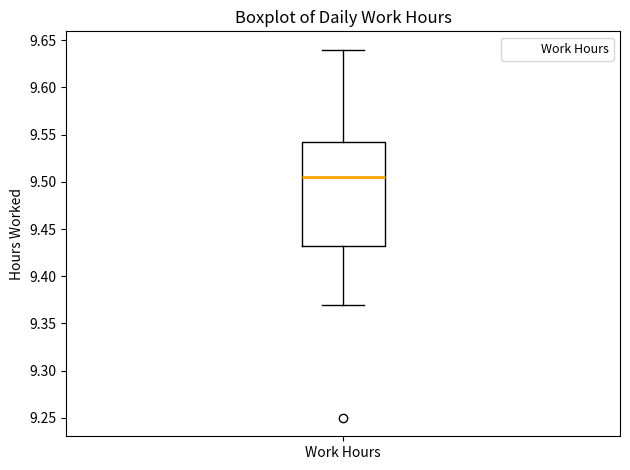

Read this box plot against the y-axis: the position of the median line, the range covered by the box, and the ends of both whiskers. The values are not printed on the chart, so give them approximately, as read against the axis.

median 9.505, box 9.435 to 9.545, whiskers 9.370 to 9.640